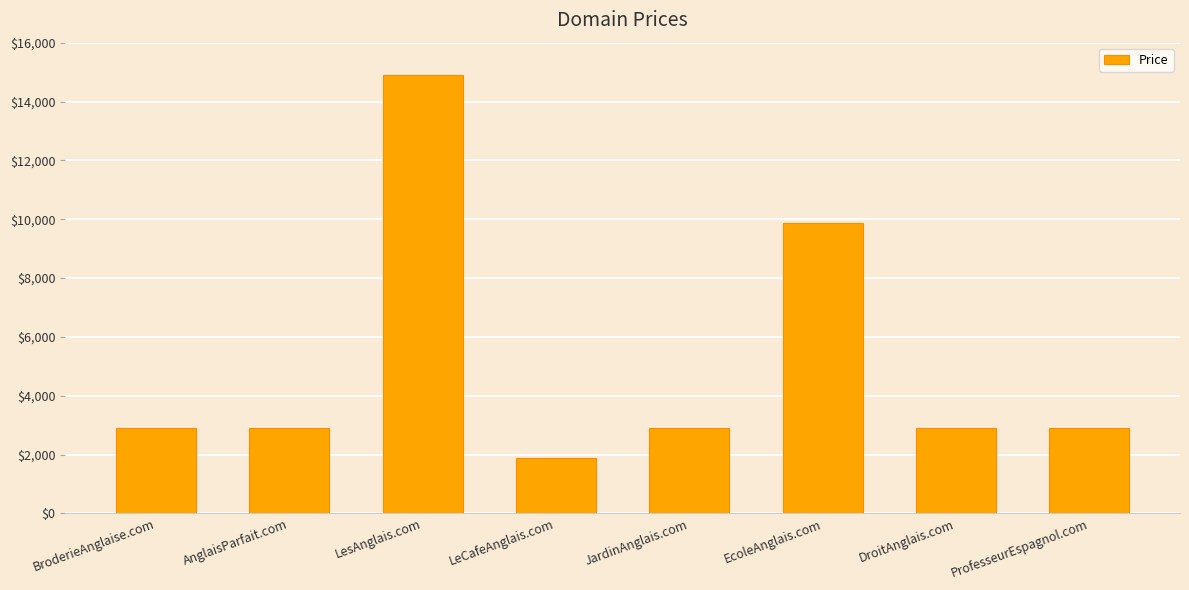

The chart shows a value of 2888 at BroderieAnglaise.com. True or false?

True